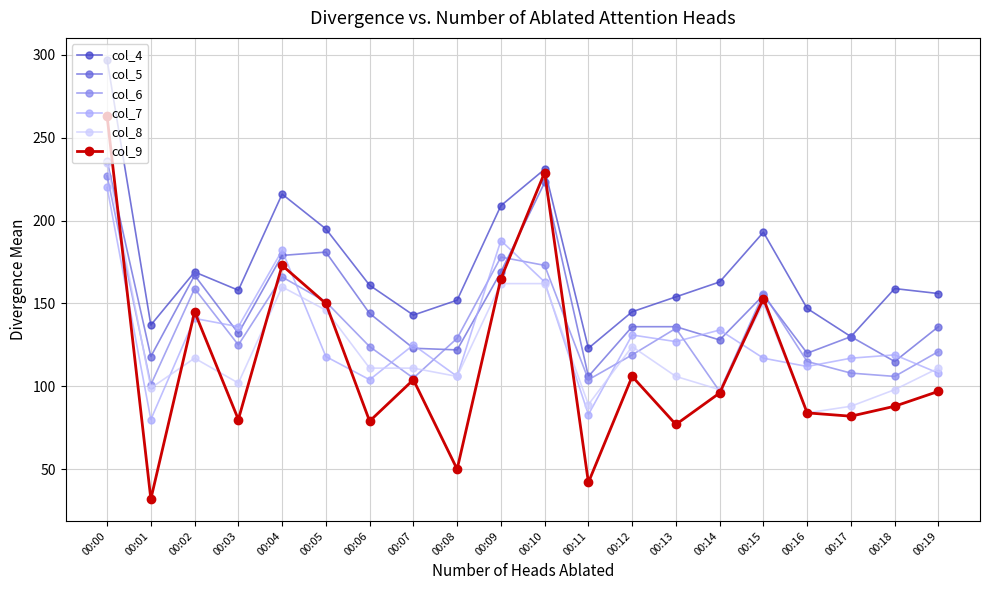

True or false: col_6 and col_4 cross at least once.

False